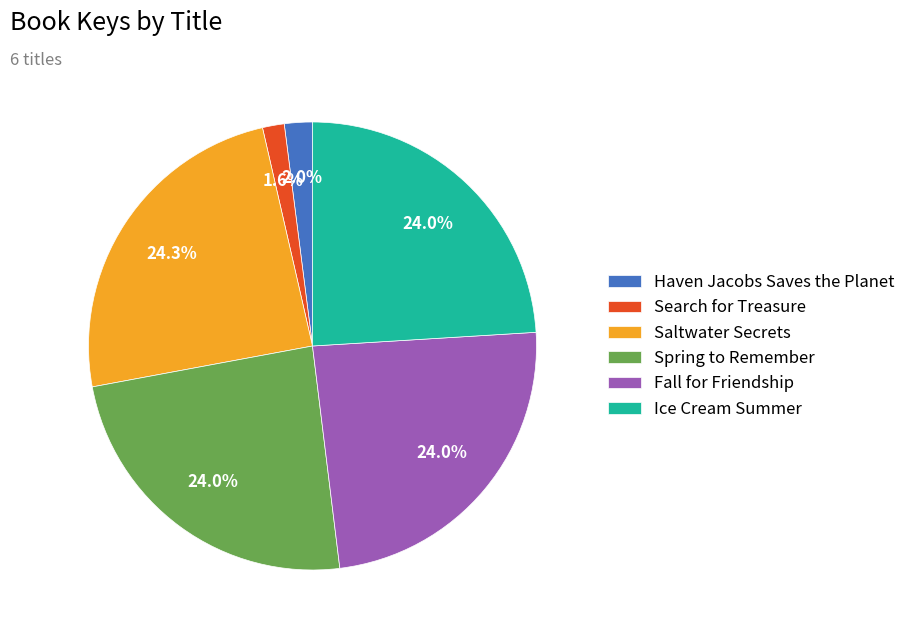

How many slices are in this pie chart?

6